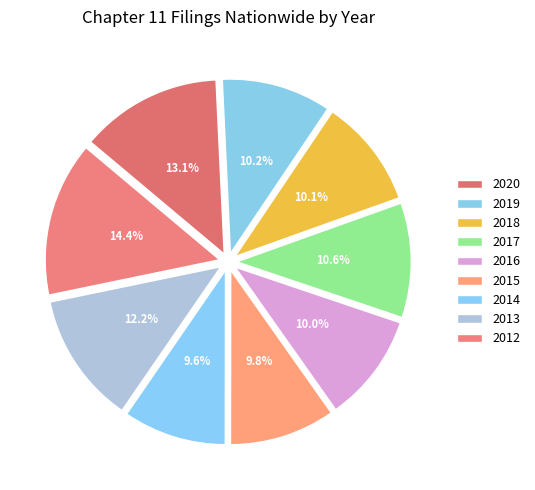

What percentage is the 2017 slice, to the nearest percent?

11%